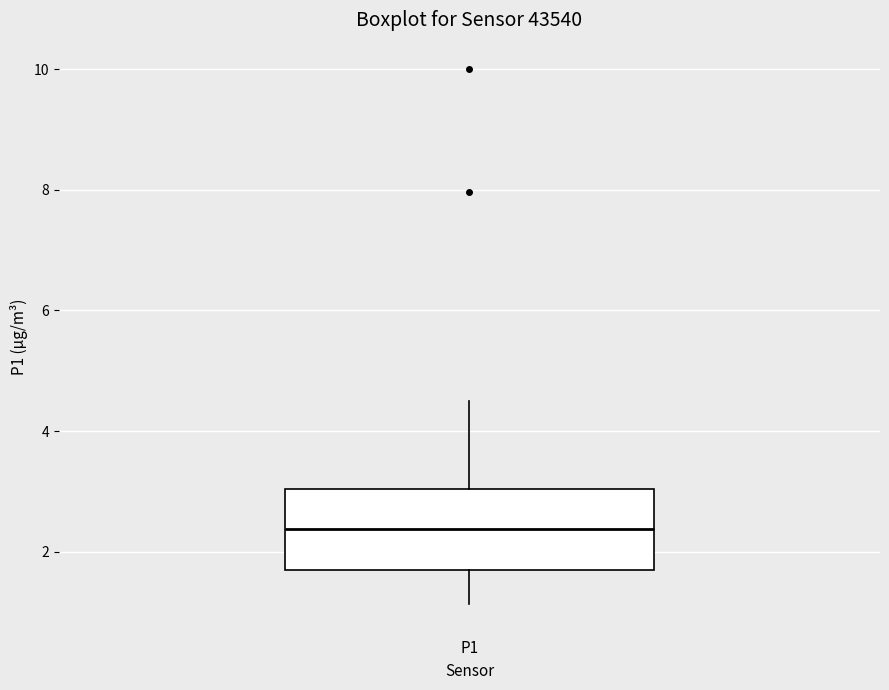

Transcribe this box plot: give where the median line is, the range the box spans, and where the two whiskers end, as read against the y-axis. The values are not printed on the chart, so give them approximately, as read against the axis.

median 2.4, box 1.6 to 3.0, whiskers 1.2 to 4.6